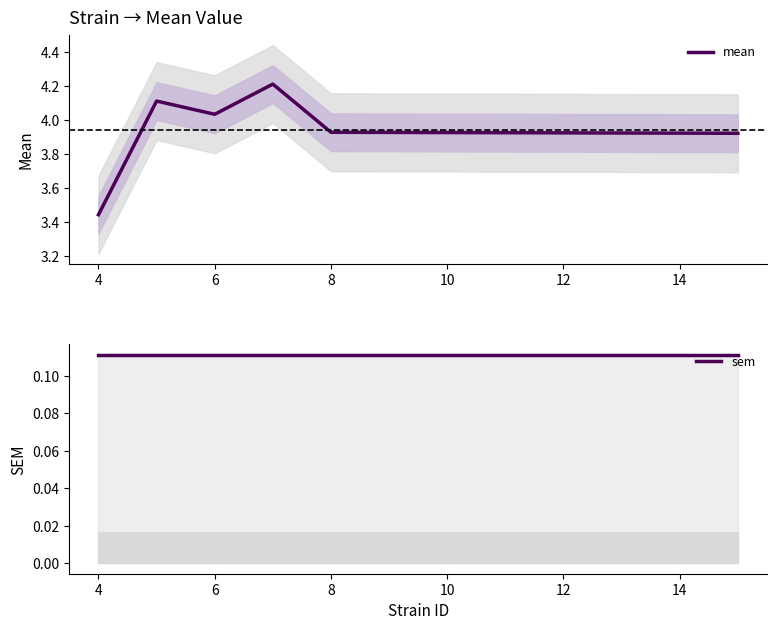

True or false: sem and mean intersect in this chart.

False